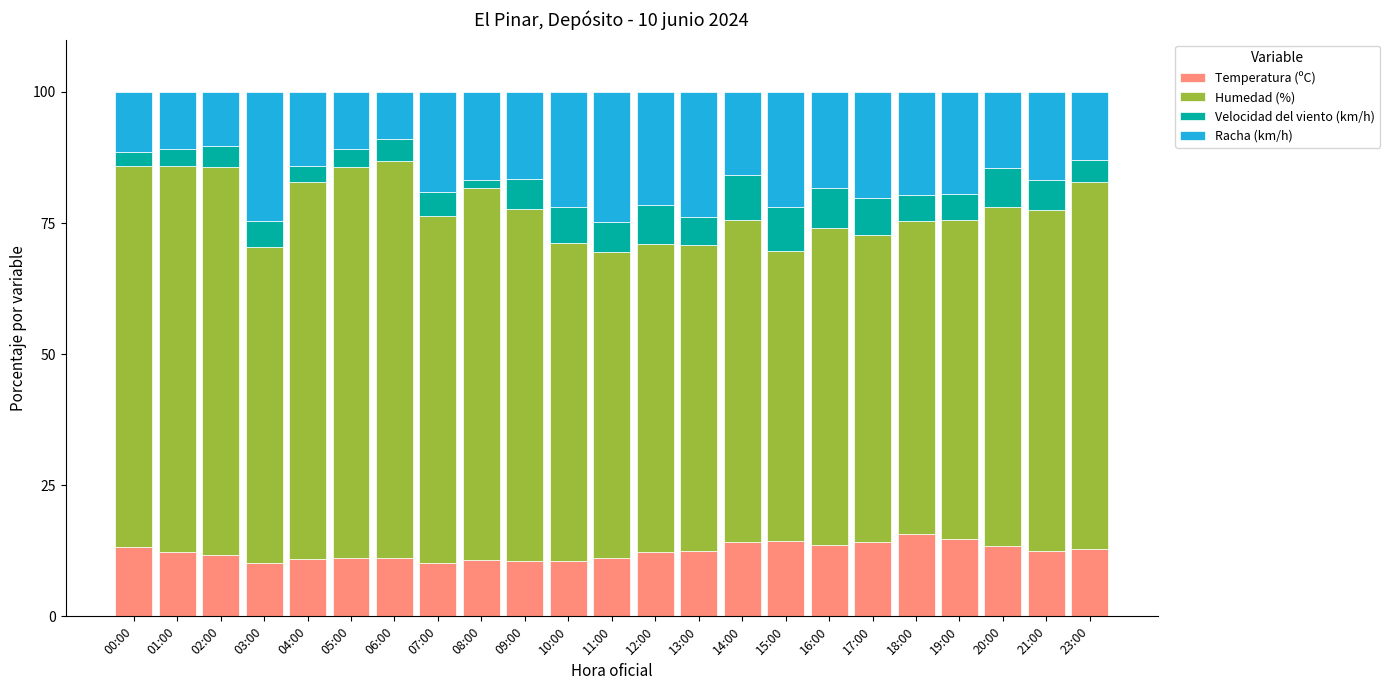

True or false: Temperatura (ºC) has a value of 8.1 at 23:00.

False